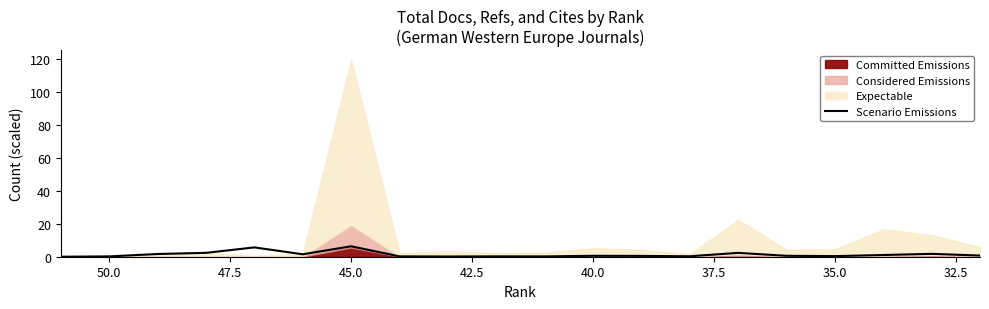

How many interior local peaks (higher than both neighbors) does the data have?

6